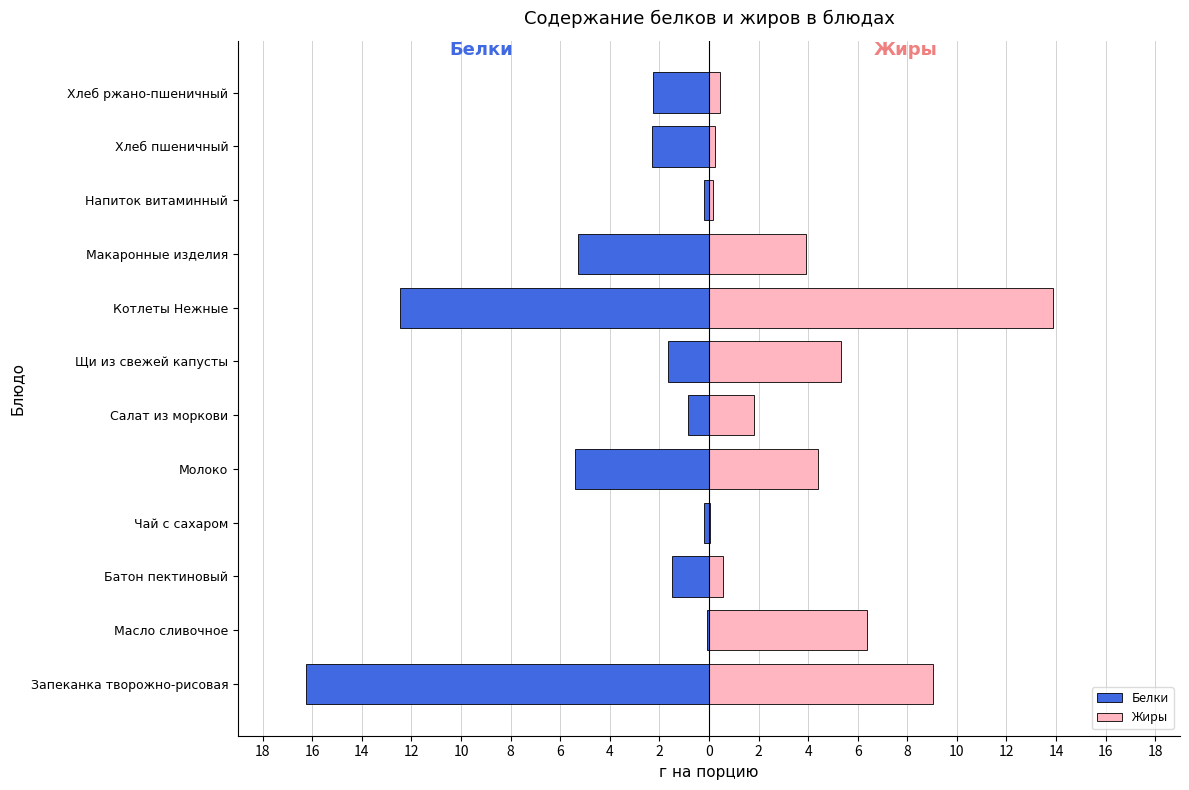

How many bars are there in total?

24